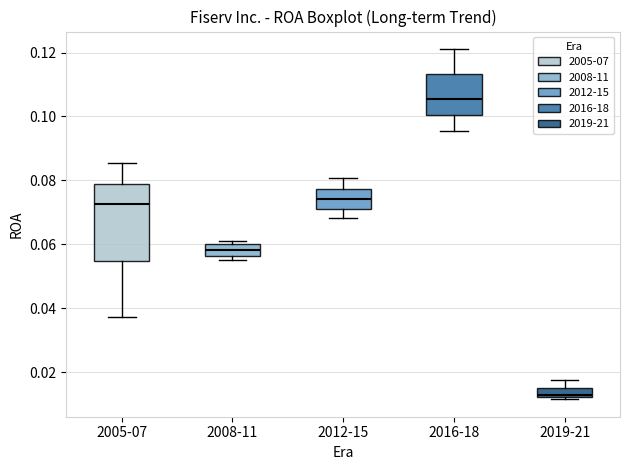

Which box's median line is the highest?

2016-18